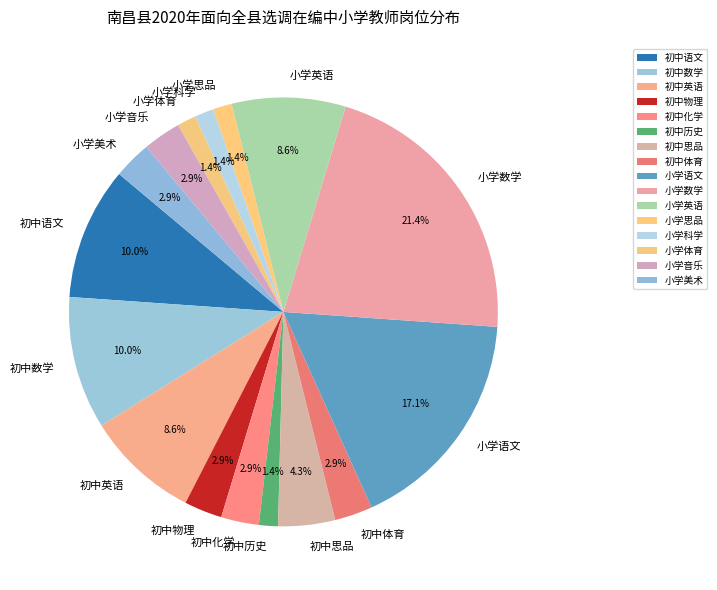

Which has a higher value, 小学英语 or 初中语文?

初中语文